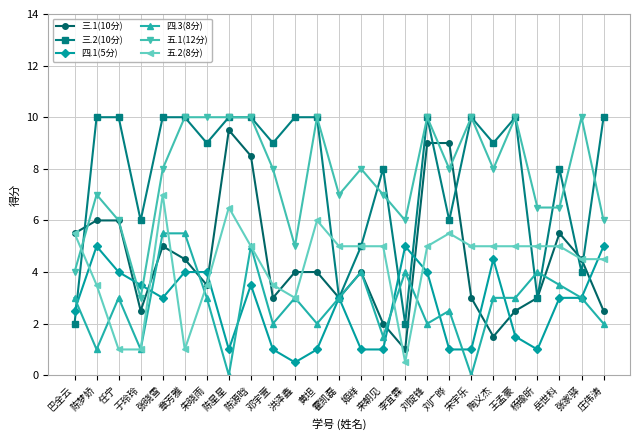

Is this an area chart (filled region under the line)?

No